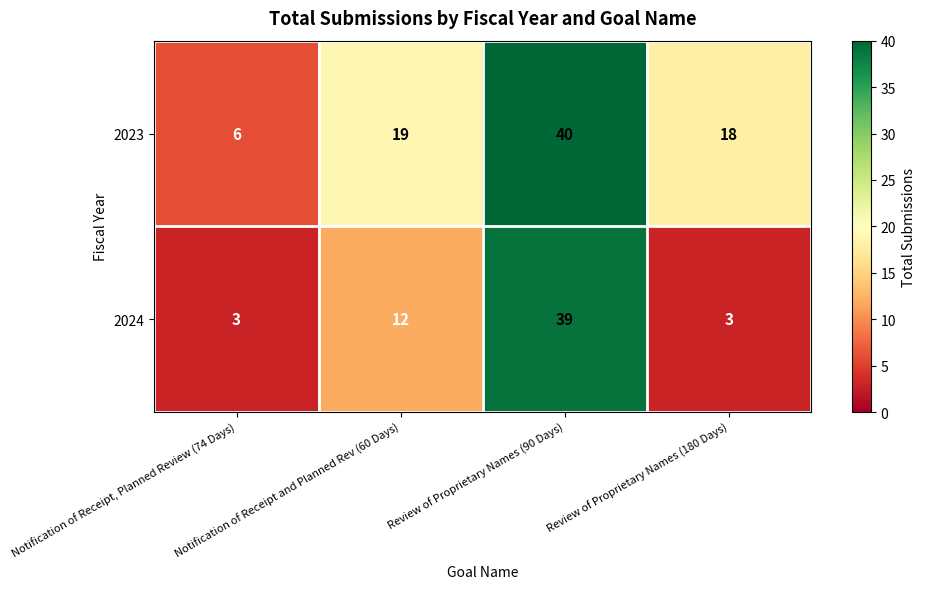

True or false: 2023 has a value of 18 at Review of Proprietary Names (180 Days).

True